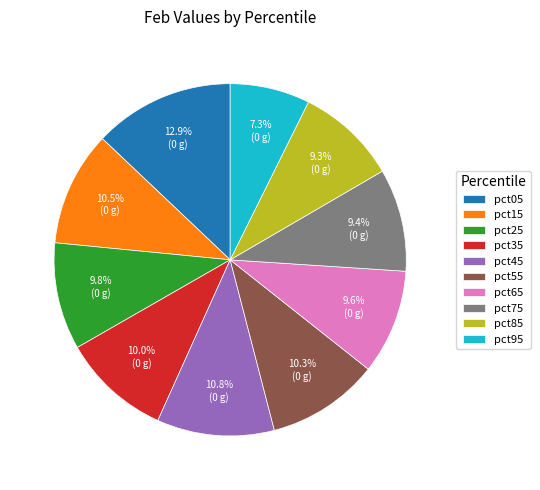

Is pct65 the majority of the pie?

No